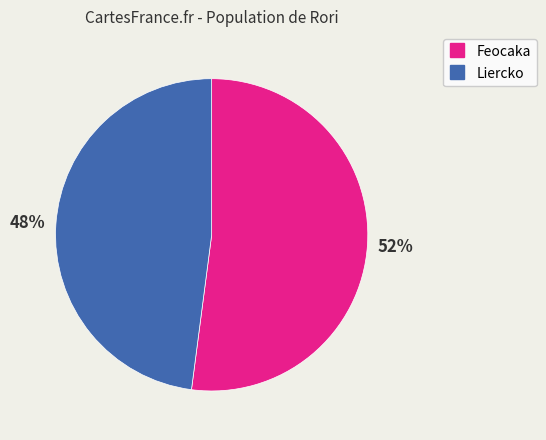

Which has a higher value, Liercko or Feocaka?

Feocaka